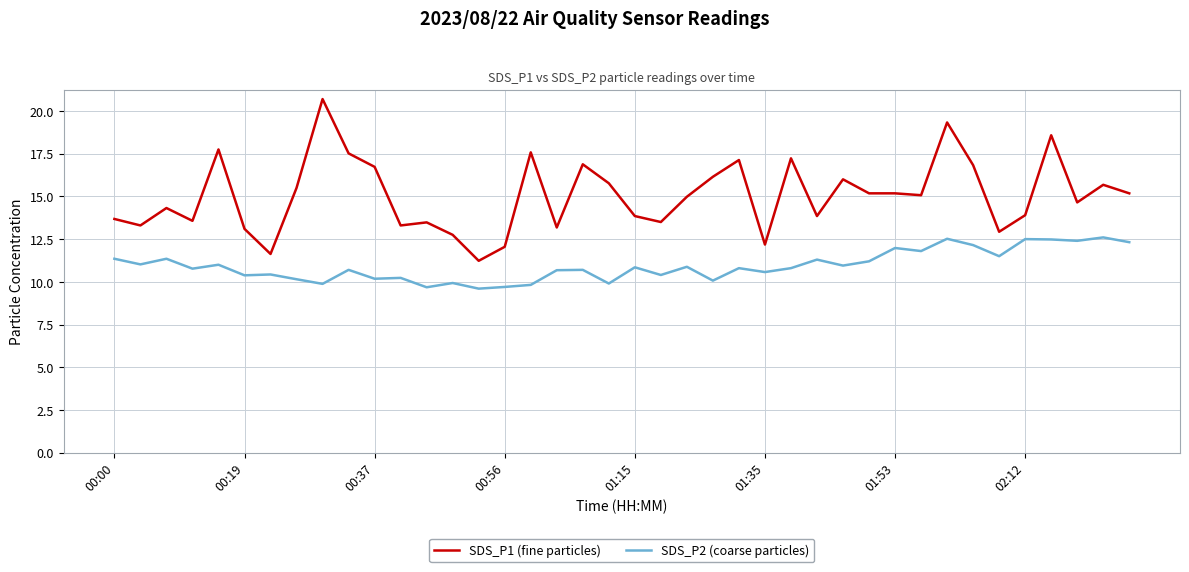

List the series in order of their peak value, lowest first.

SDS_P2 (coarse particles), SDS_P1 (fine particles)